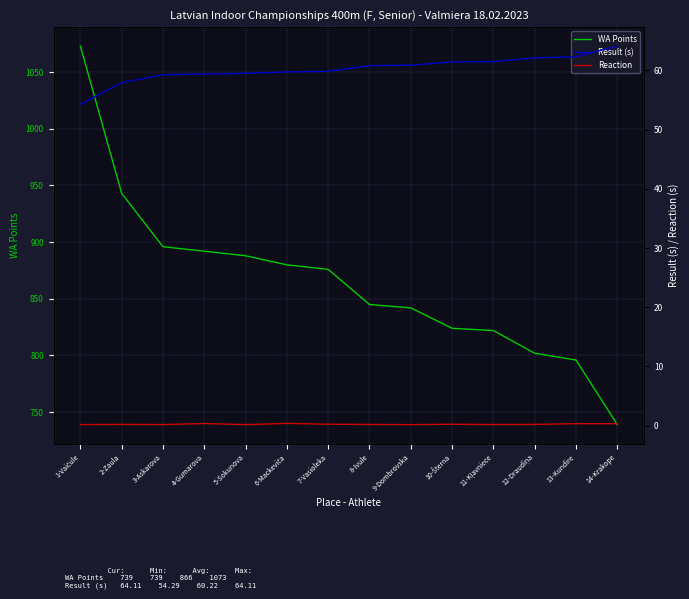

What is the value of the WA Points point at the 6th from the left?

880.0